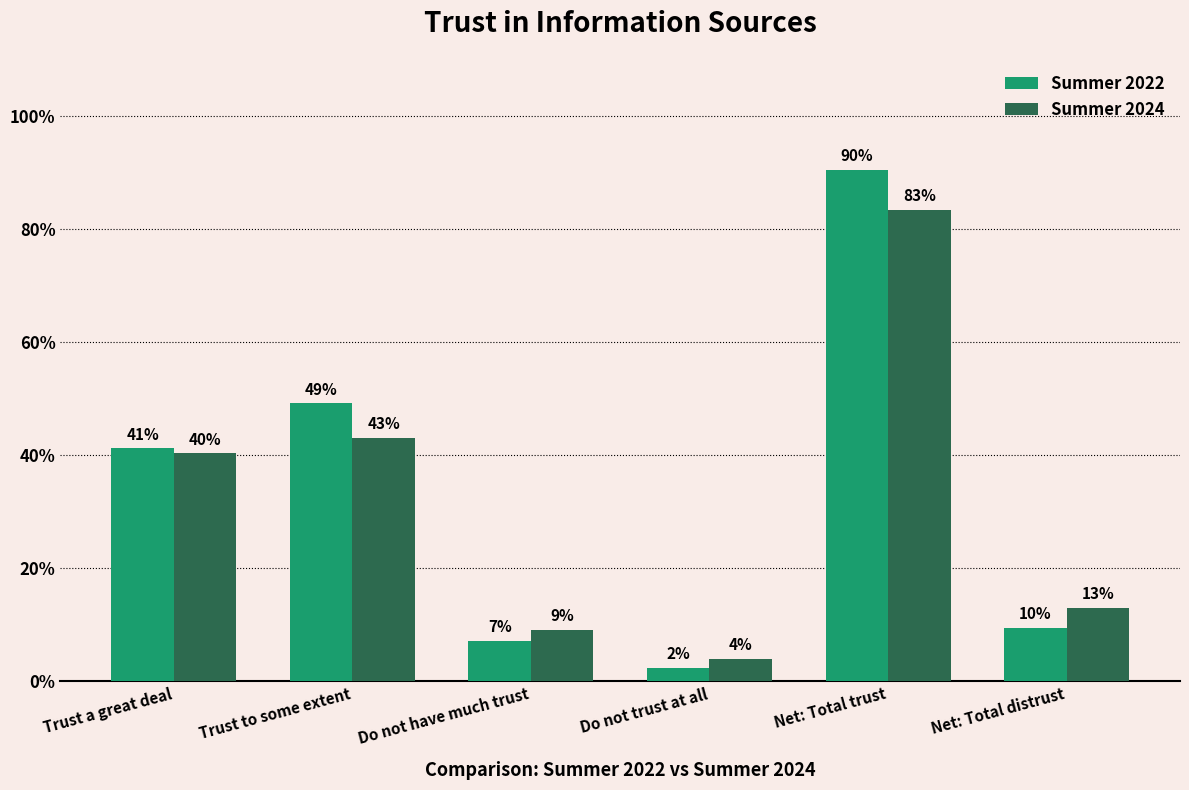

Are the bars horizontal?

No